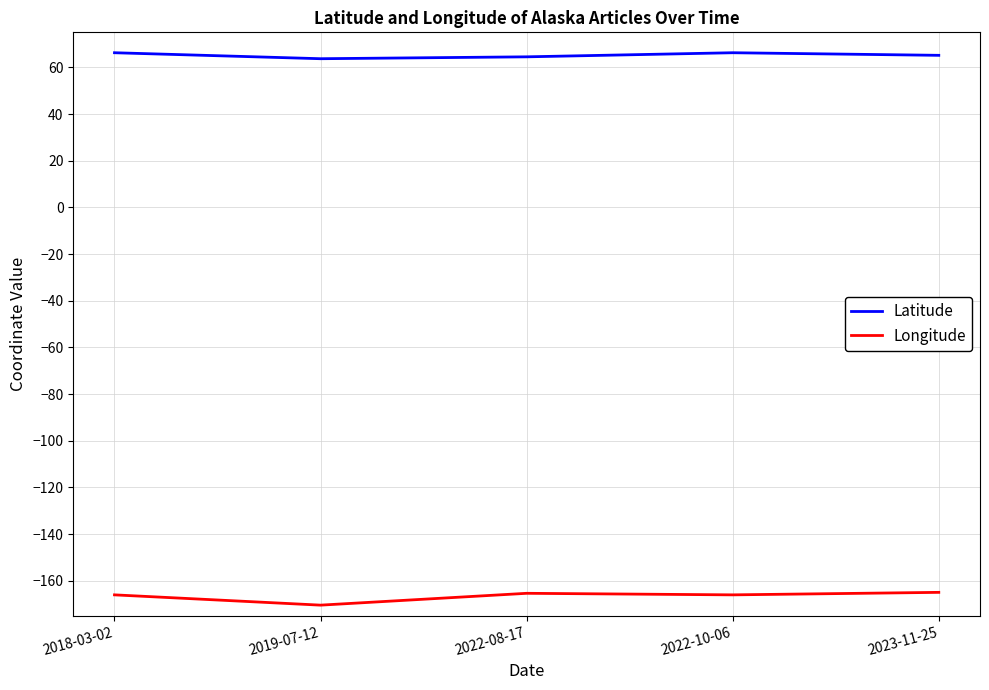

What is the greatest value displayed?

66.3